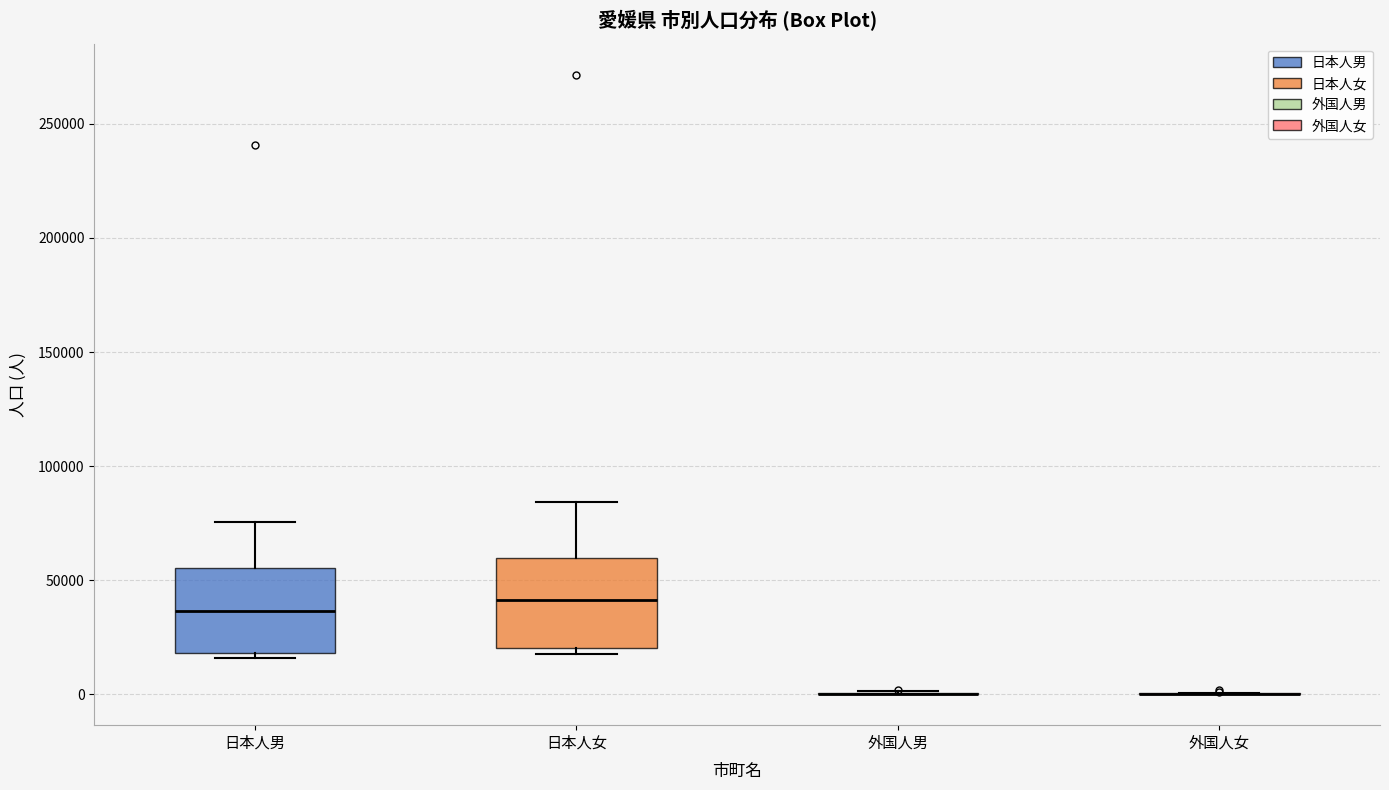

Where is the upper edge of the box for 日本人女 on the y-axis? The values are not printed on the chart, so give them approximately, as read against the axis.

60000